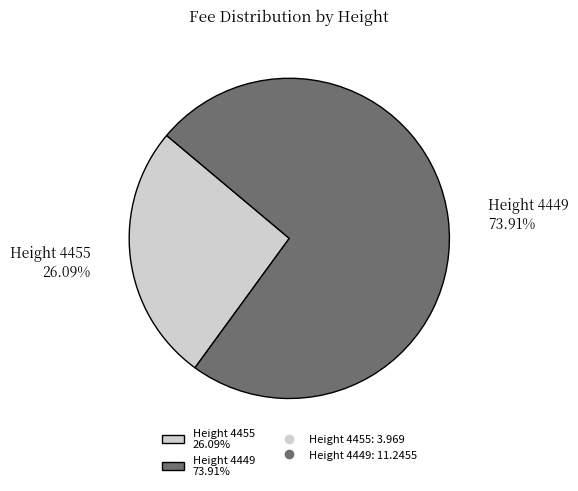

Rank the categories by value from highest to lowest.

Height 4449, Height 4455